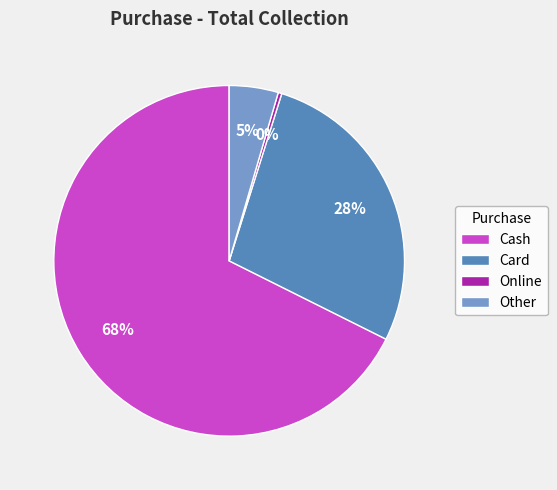

Do Card and Online together represent more than half of the pie?

No